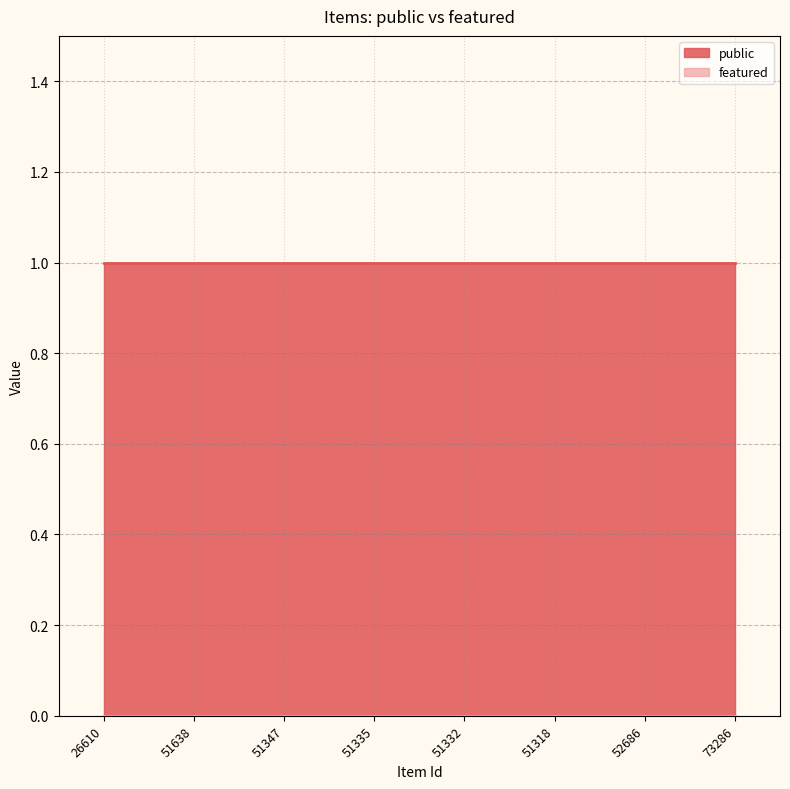

Reading right to left, extract all data points from this chart.

public: 73286=1	52686=1	51318=1	51332=1	51335=1	51347=1	51638=1	26610=1
featured: 73286=0	52686=0	51318=0	51332=0	51335=0	51347=0	51638=0	26610=0